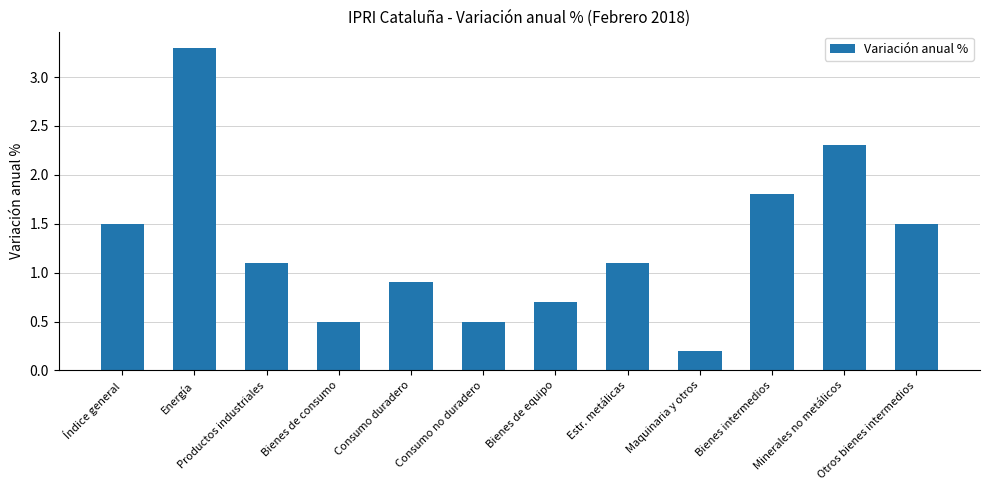

What position from the right is Estr. metálicas?

5